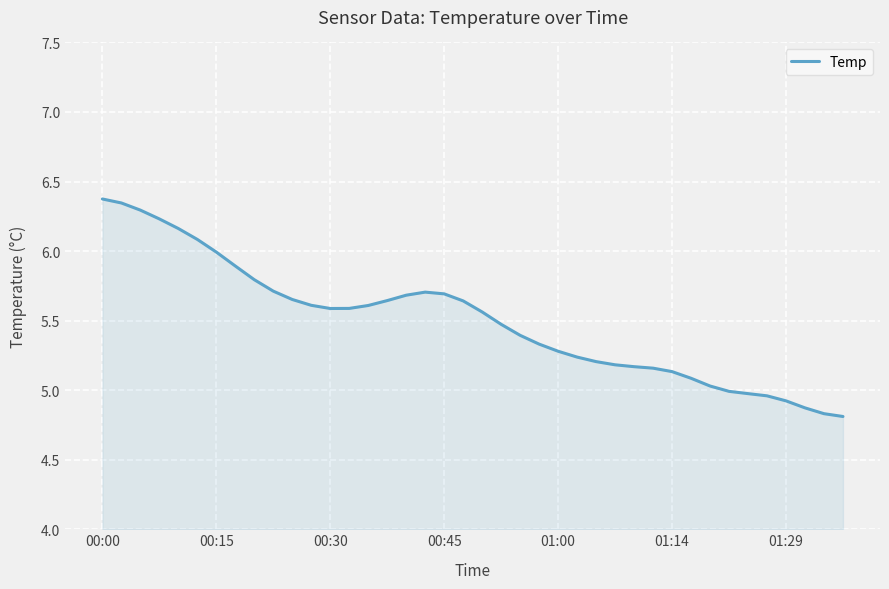

What is the maximum value shown in the chart?

6.4